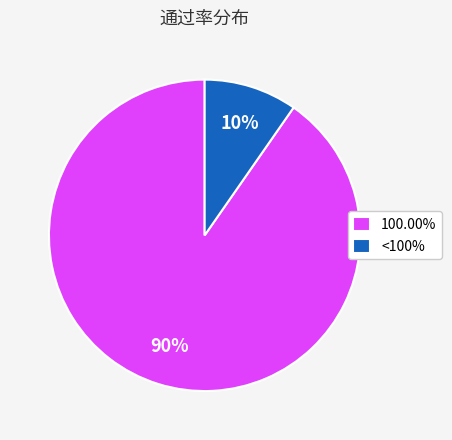

Which category has the smallest portion of the pie?

<100%